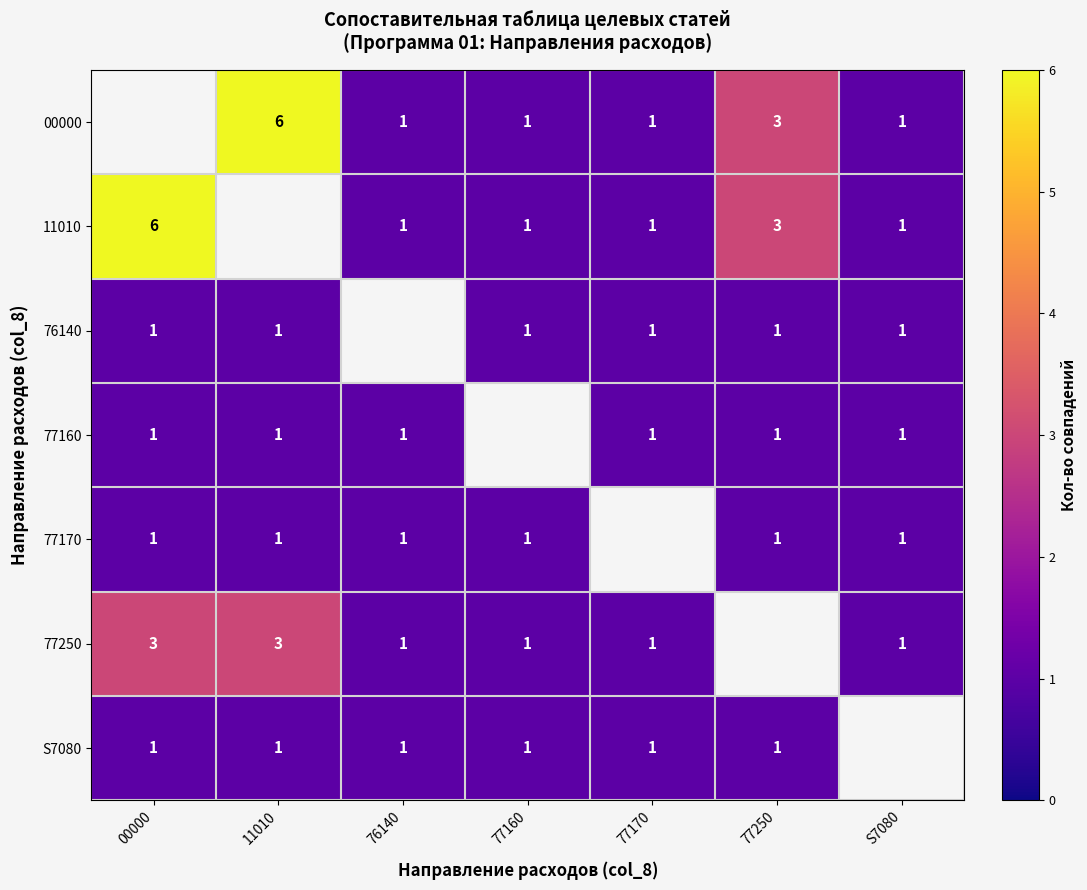

Which has a higher value, 77250 or 76140?

77250